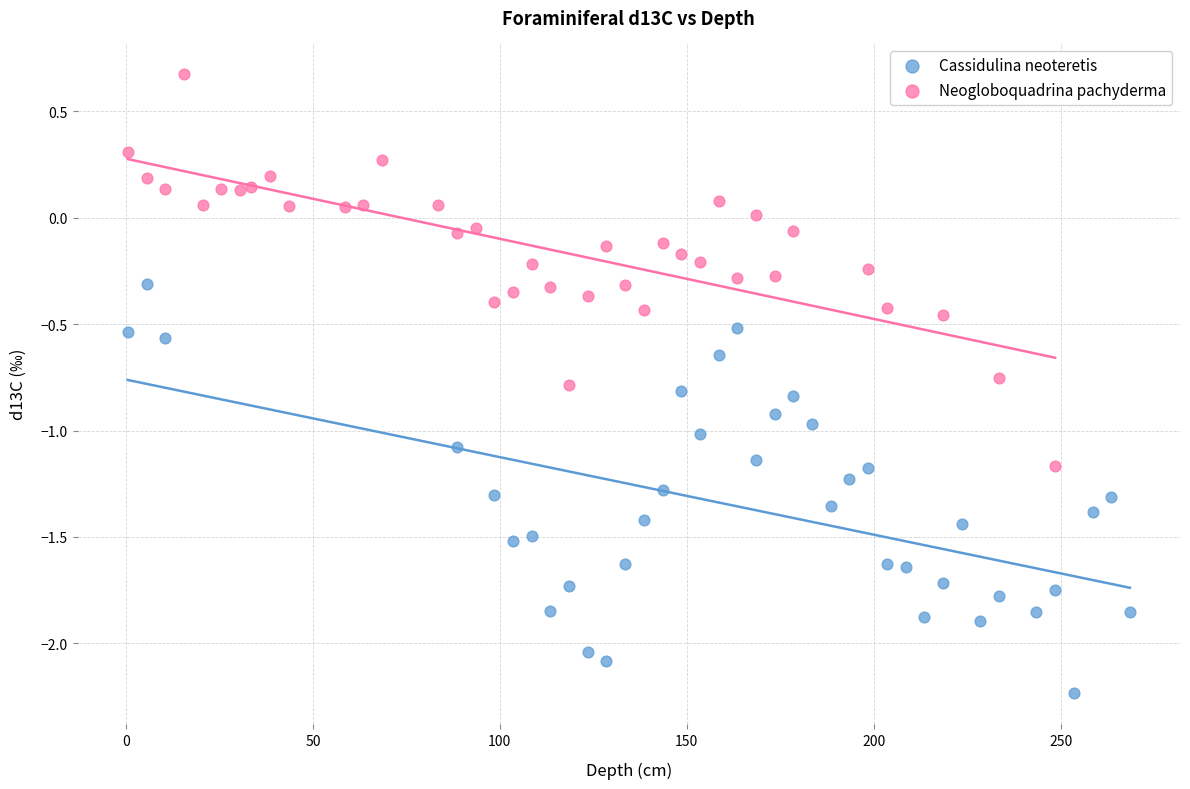

Which series reaches the maximum Y coordinate?

Neogloboquadrina pachyderma